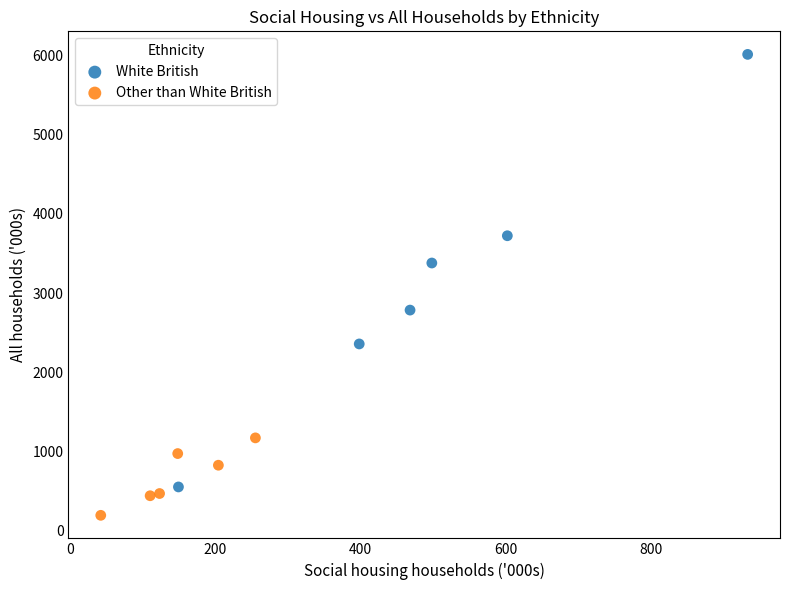

Which series has the widest spread of Y values?

White British